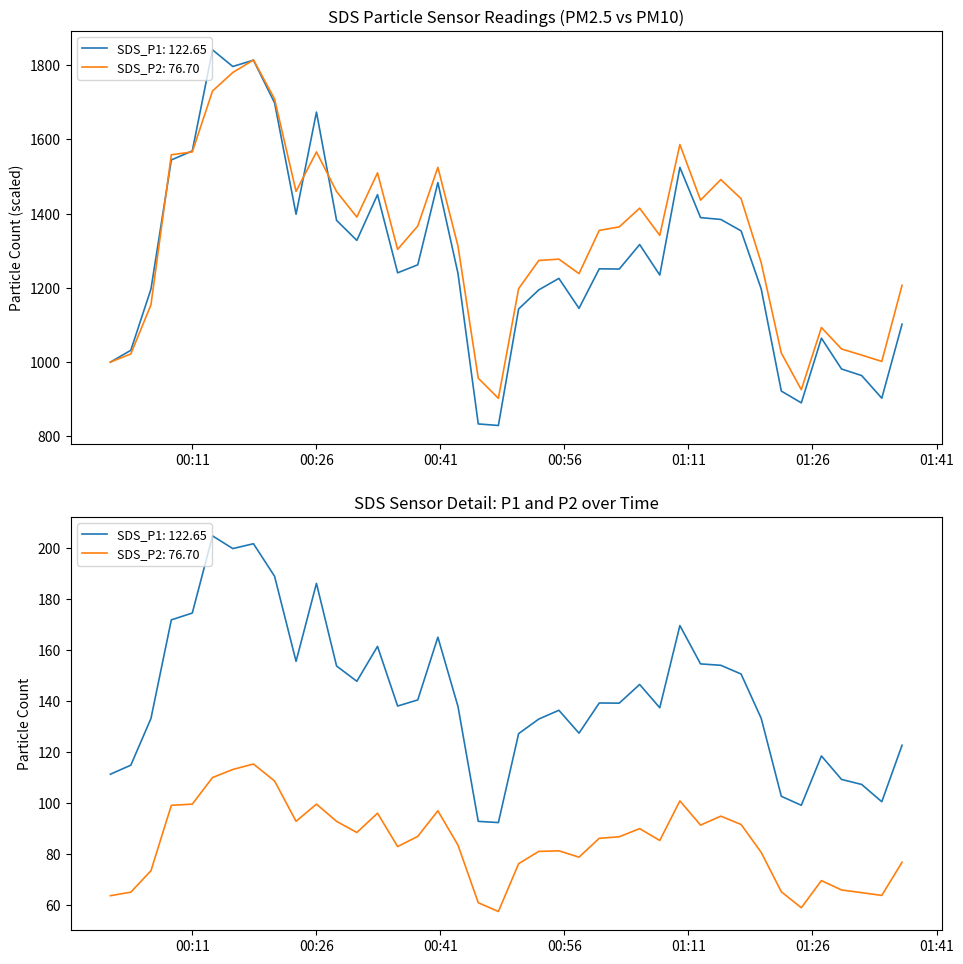

Which series has the widest spread of values?

SDS_P1